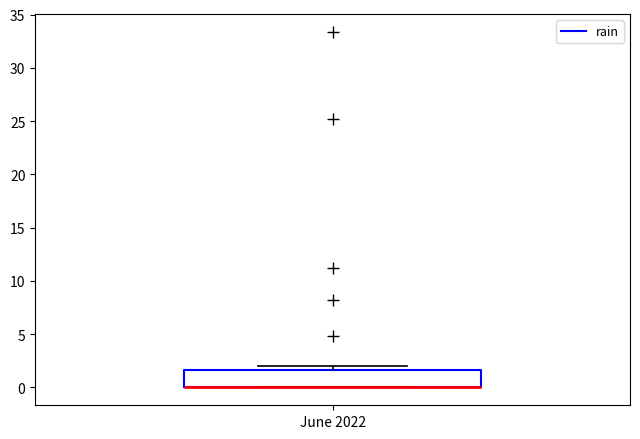

Where is the lower edge of the box for June 2022 on the y-axis? The values are not printed on the chart, so give them approximately, as read against the axis.

0.0